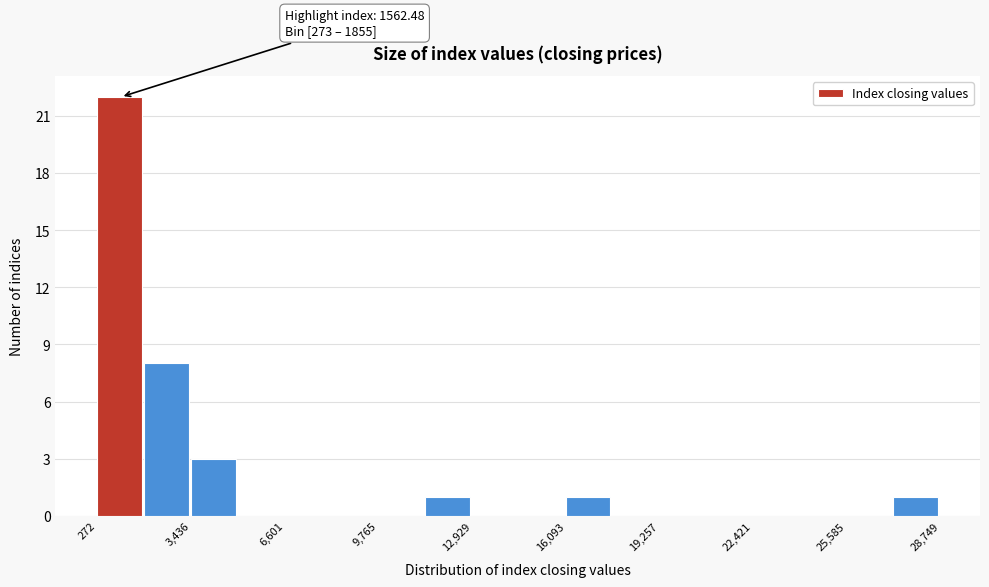

Read against the x-axis, roughly where is the centre of the tallest bar?

1000